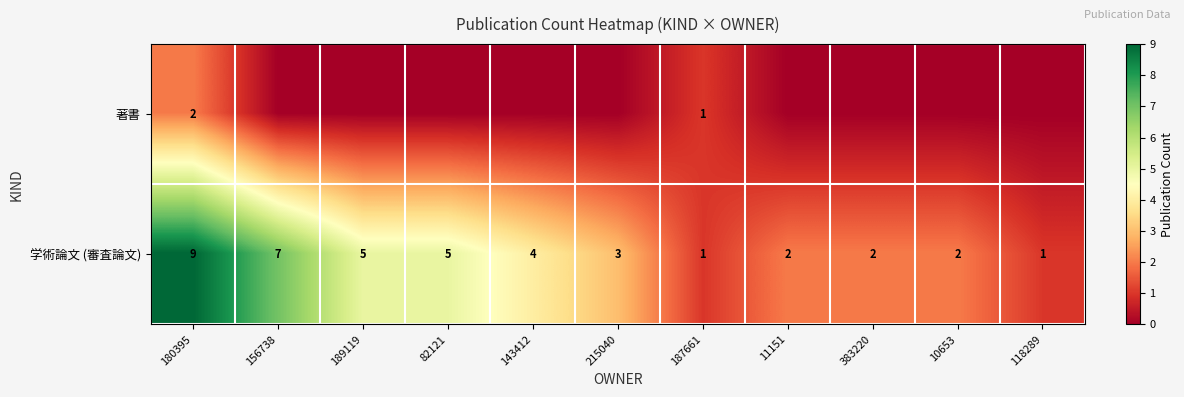

What is the difference between the 学術論文 (審査論文) values at 383220 and 180395?

7